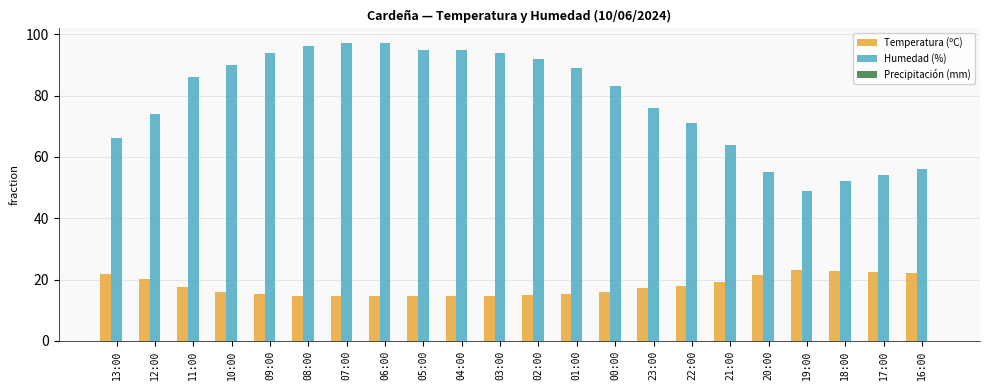

At which label does Humedad (%) reach its minimum?

19:00